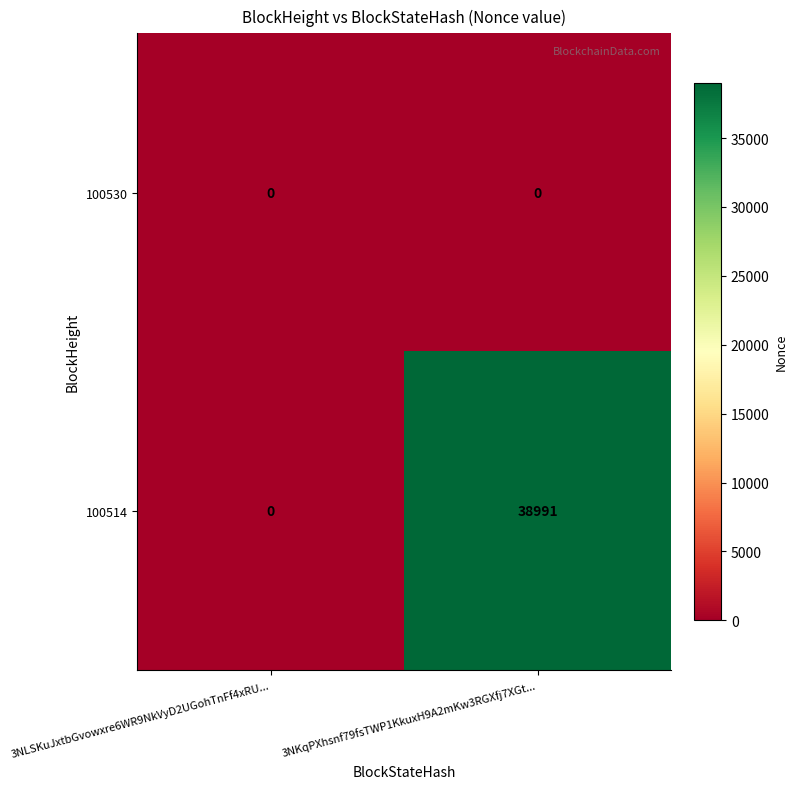

Is it true that 100514 equals 27226 at 3NKqPXhsnf79fsTWP1KkuxH9A2mKw3RGXfj7XGt...?

False